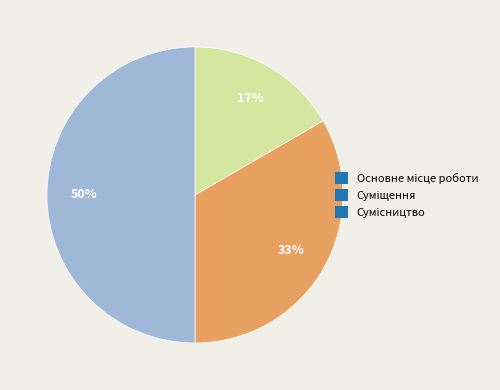

To the nearest percent, what is the difference between the largest and smallest slice percentages?

33%